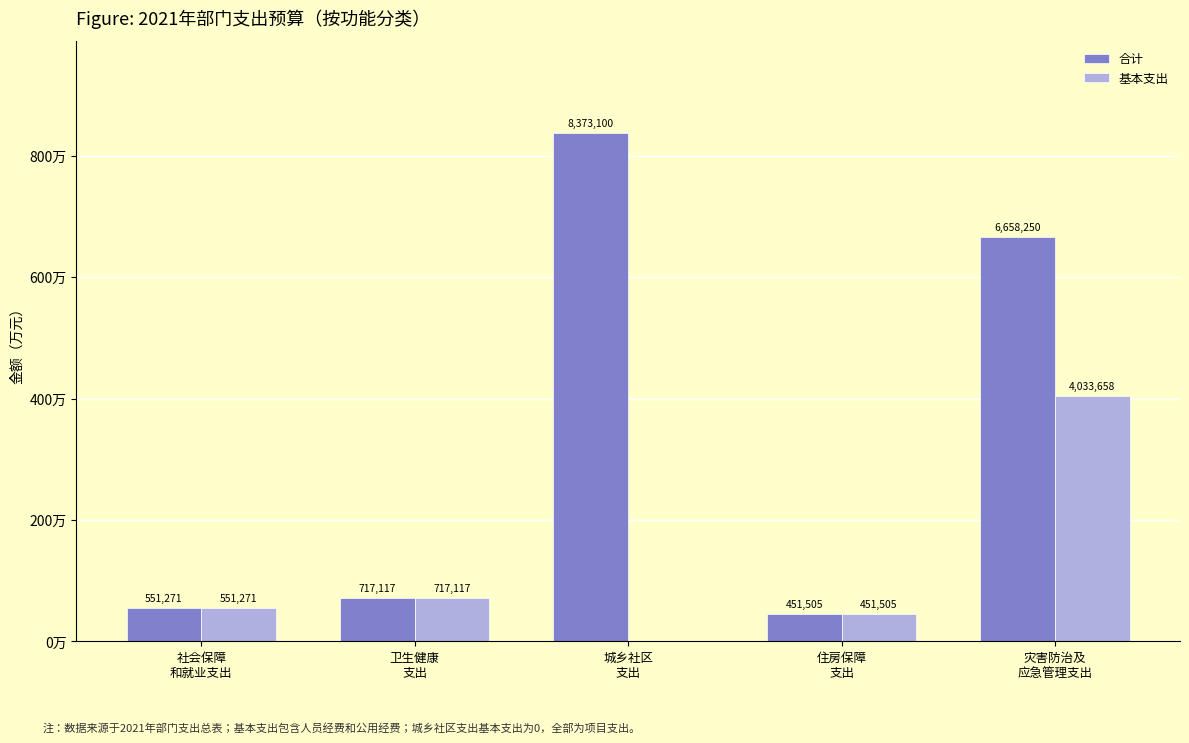

Does the chart contain stacked bars?

No